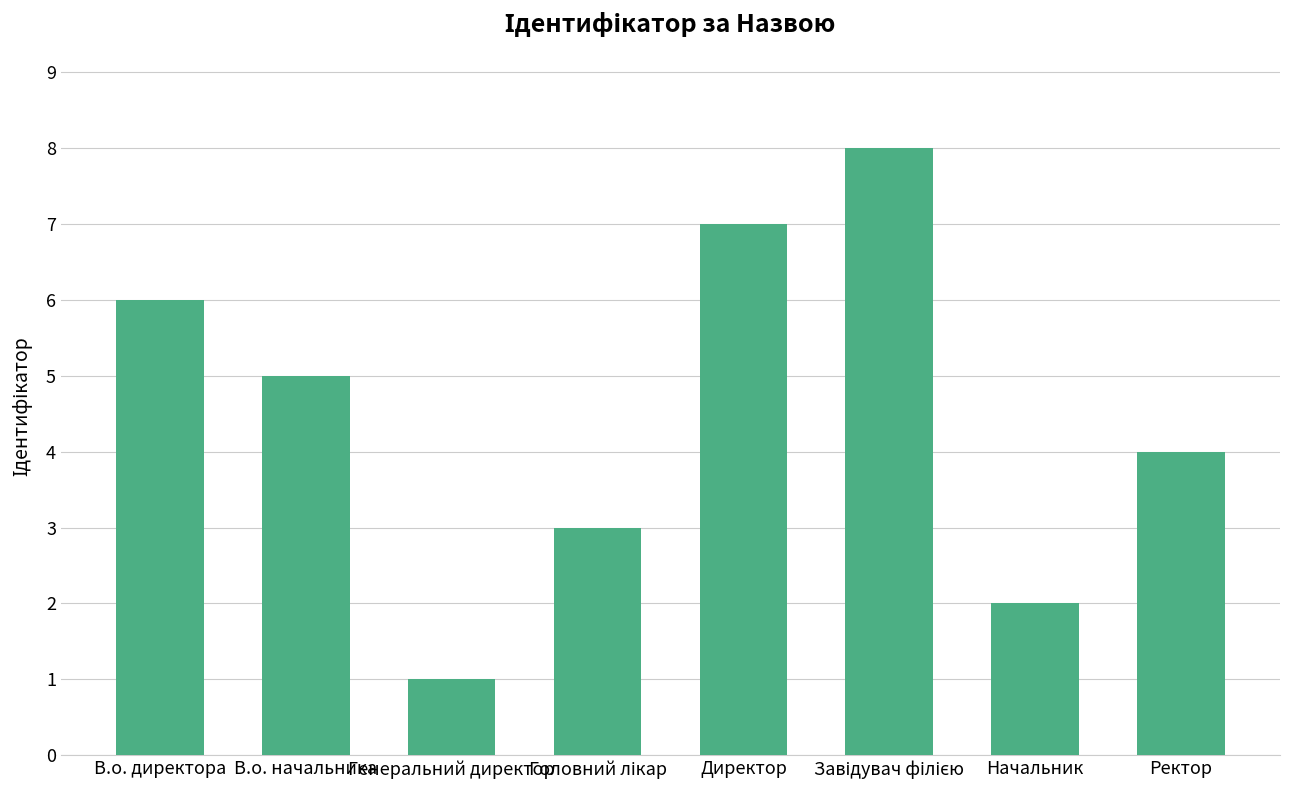

What is the difference between the second highest and minimum values?

6